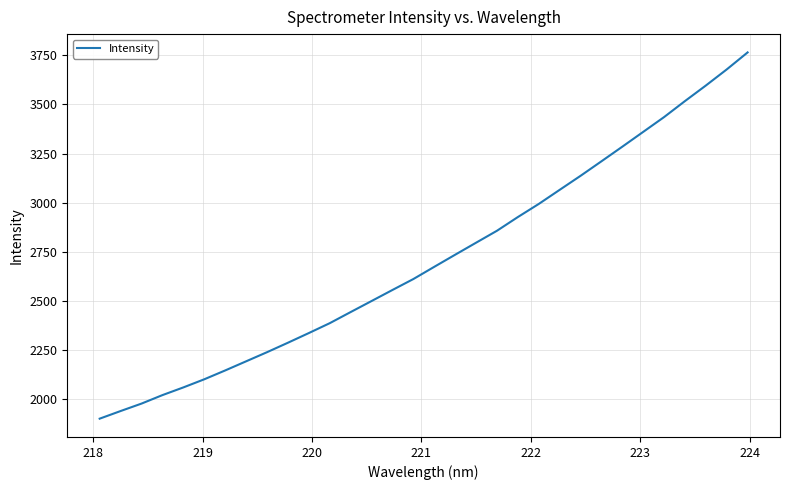

What is the average value?

2709.8